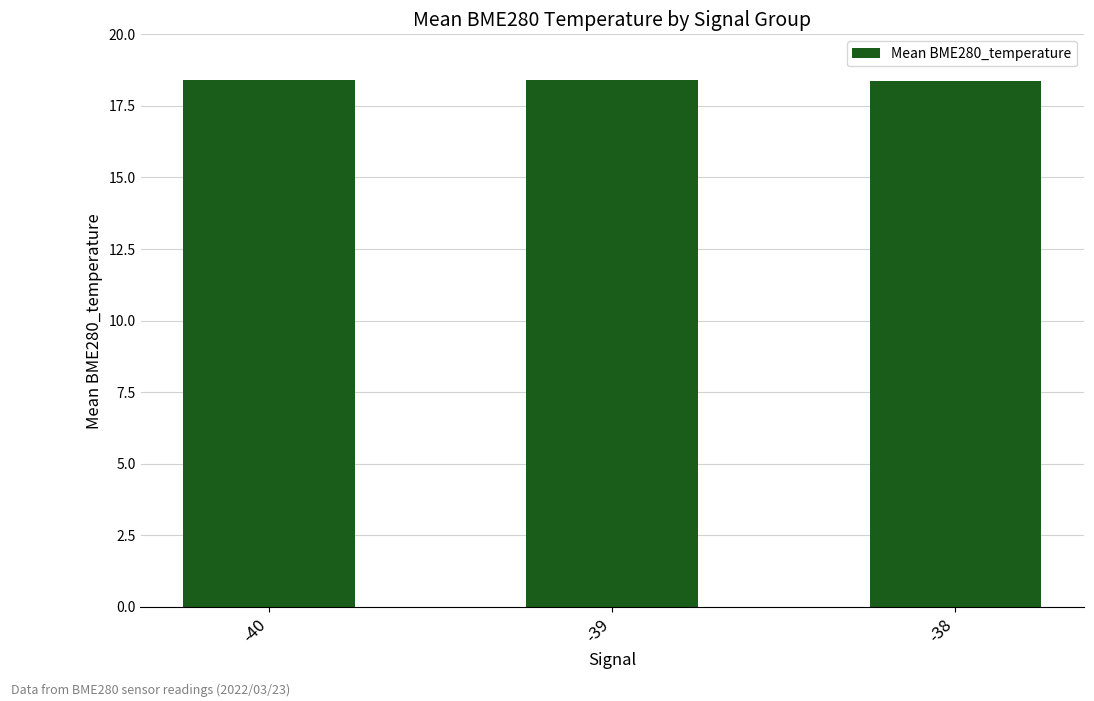

Does the chart contain any negative values?

No